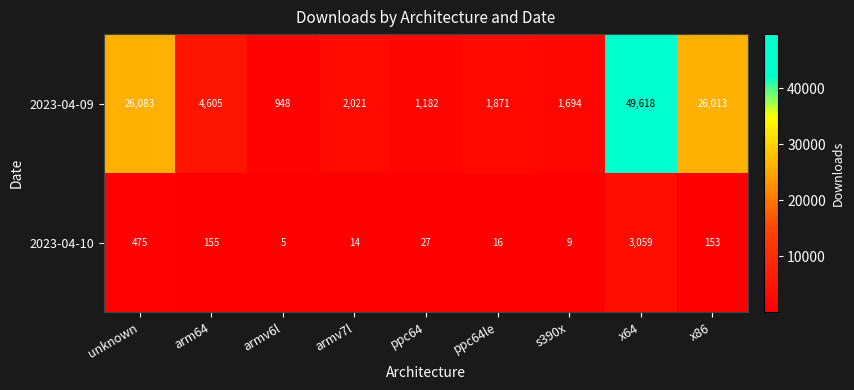

The value of 2023-04-10 at ppc64 is 27. True or false?

True